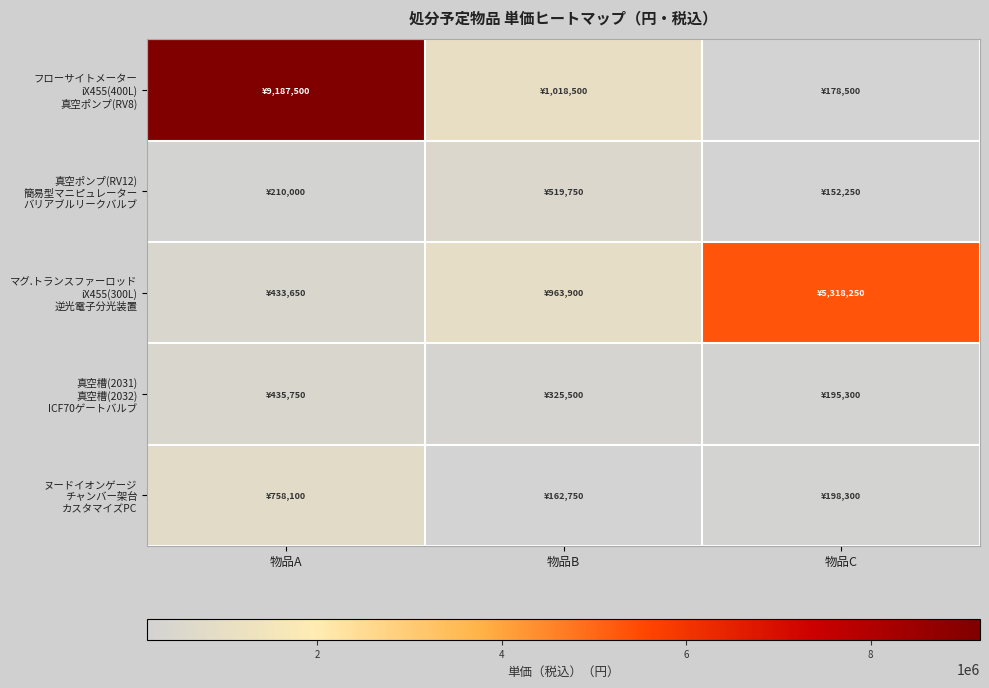

What is the smallest value displayed?

152250